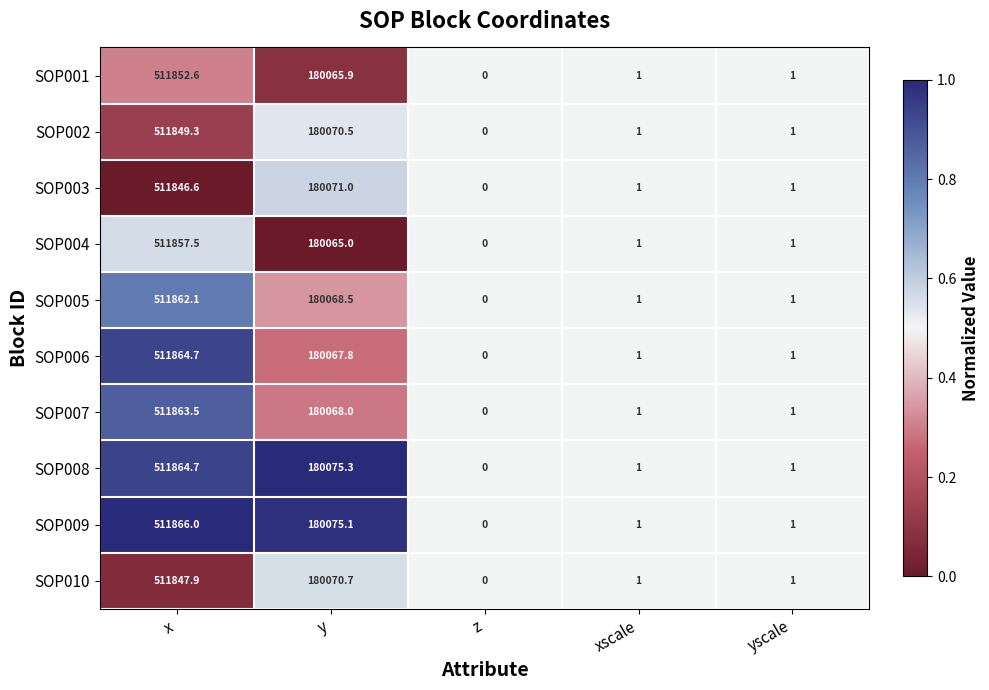

What is the average value of the SOP004 series?

138384.9